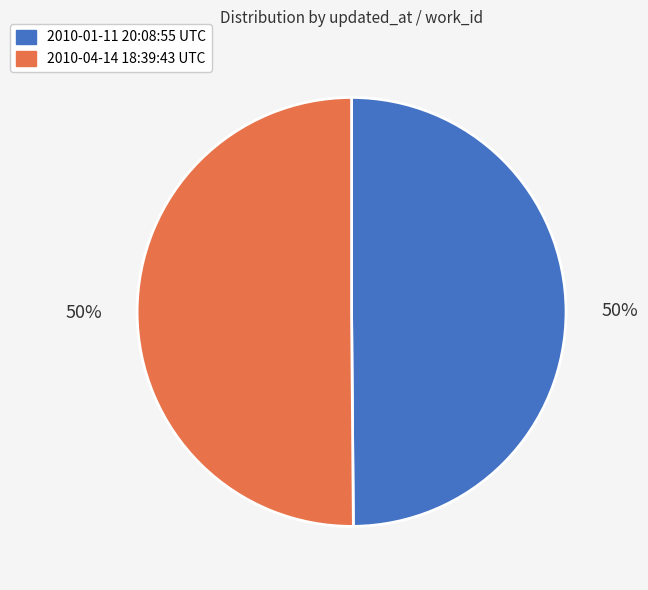

Do 2010-04-14 18:39:43 UTC and 2010-01-11 20:08:55 UTC together represent more than half of the pie?

Yes